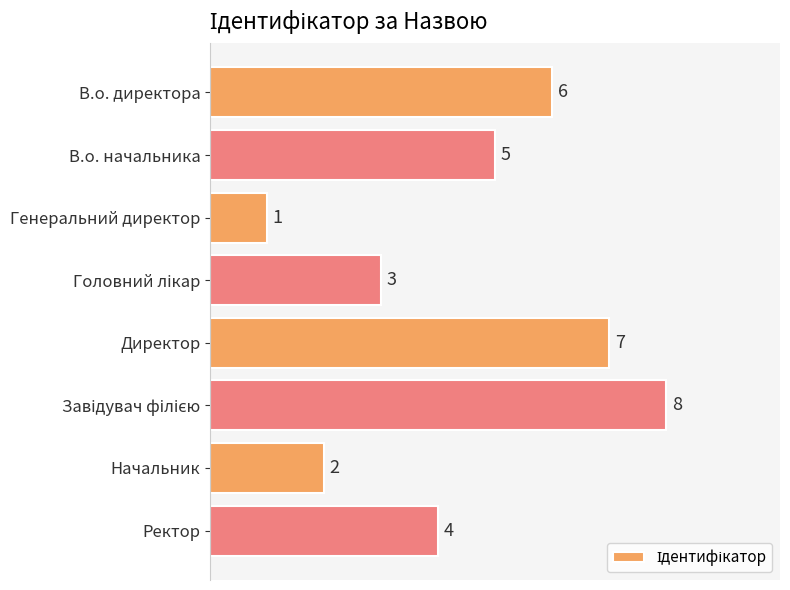

Which has a higher value, В.о. начальника or В.о. директора?

В.о. директора